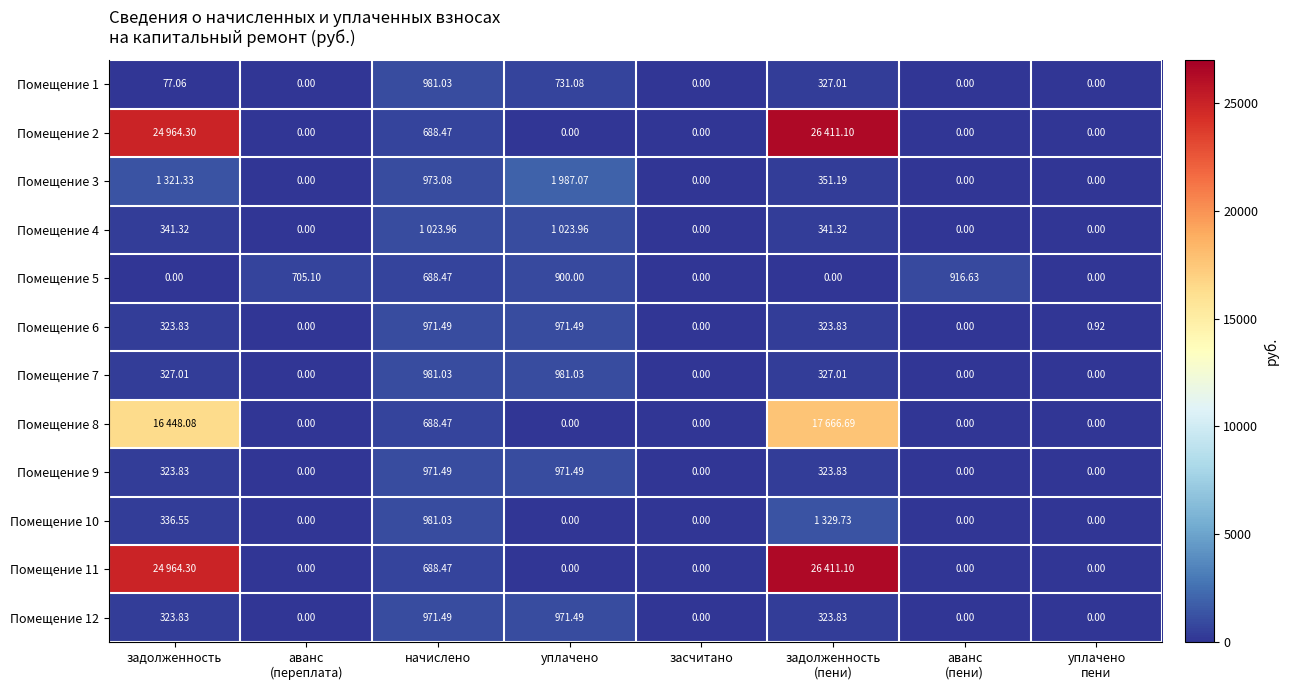

Which category has the highest value across all series?

задолженность
(пени)